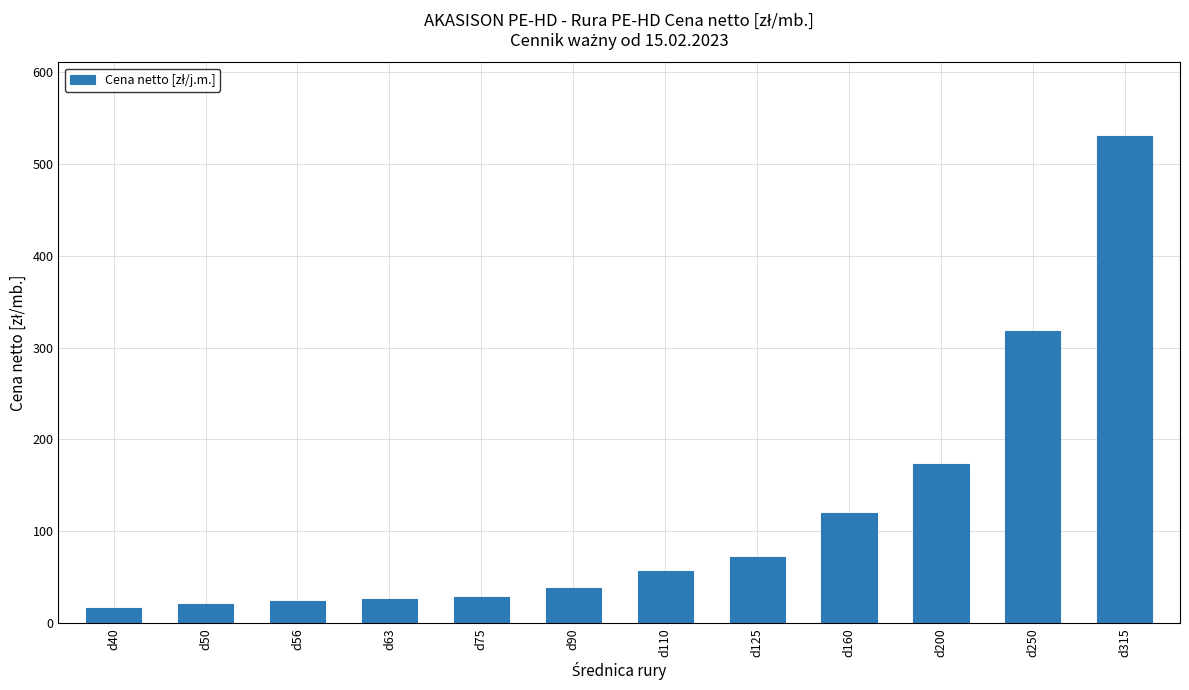

What is the difference between the maximum and minimum values?

514.1